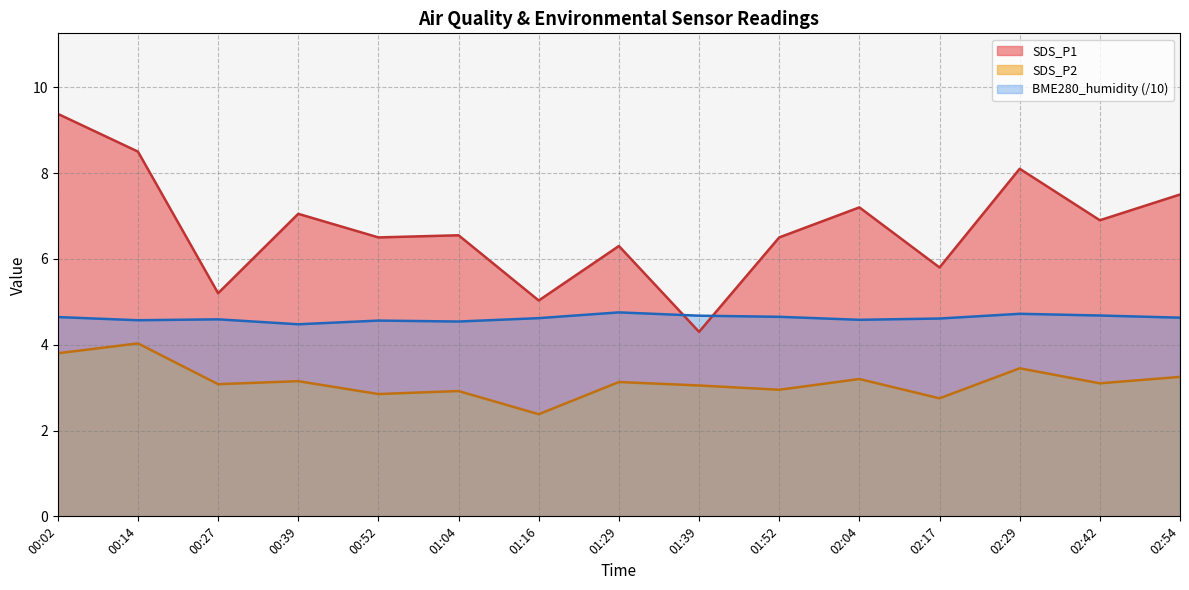

What is the label of the 2nd point from the left?

00:14